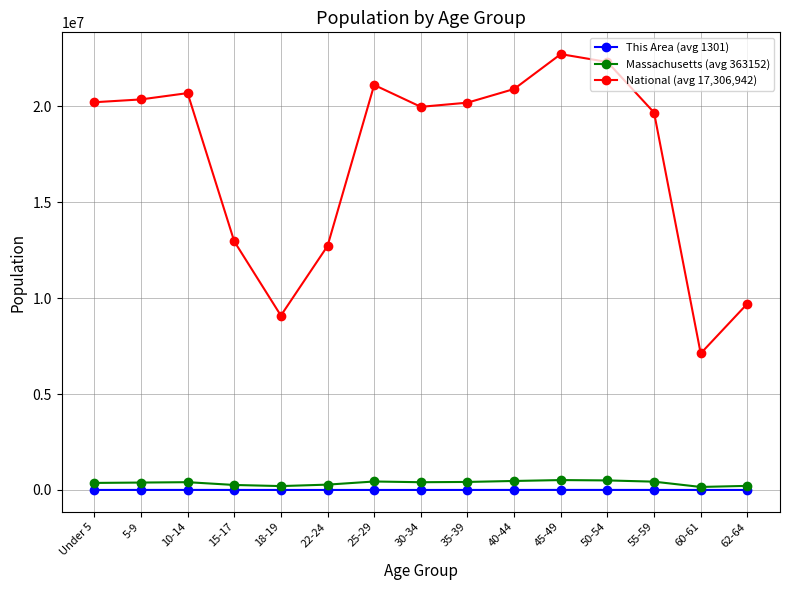

Is this an area chart (filled region under the line)?

No